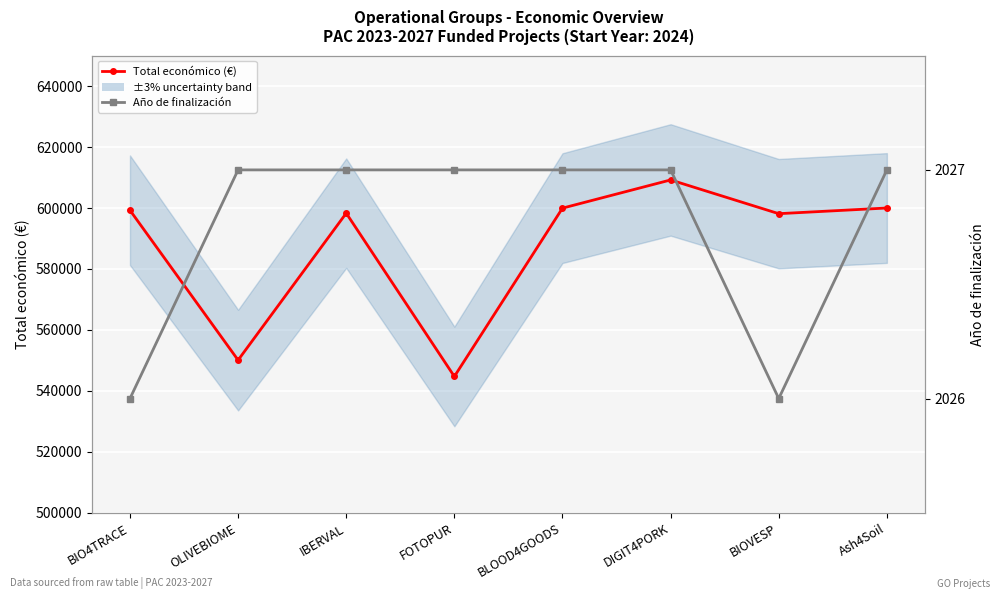

True or false: Año de finalización has more than 2 points higher than both neighbors.

False